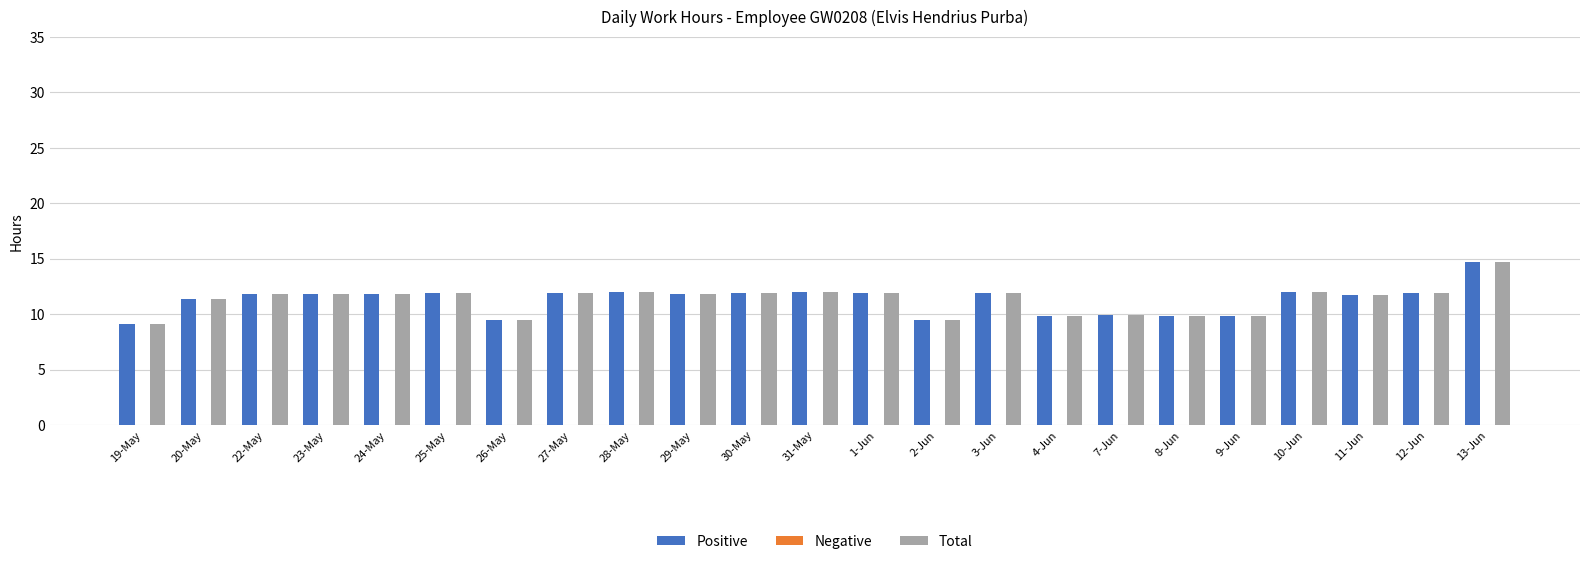

At which category is the sum across all series the highest?

13-Jun